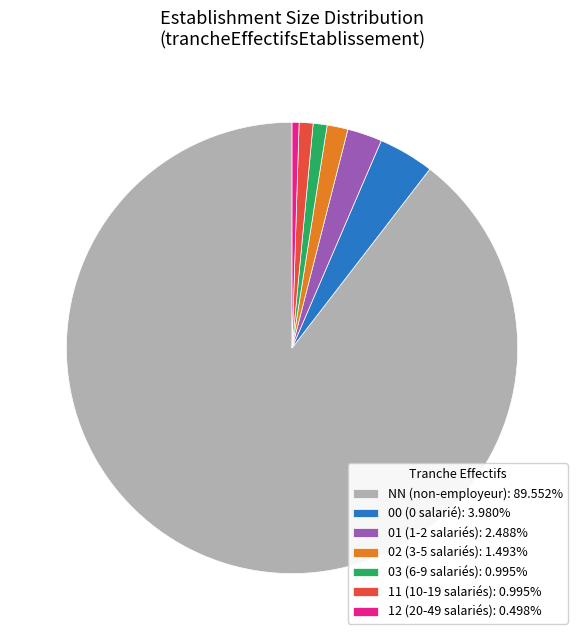

Count the number of slices in the pie.

7